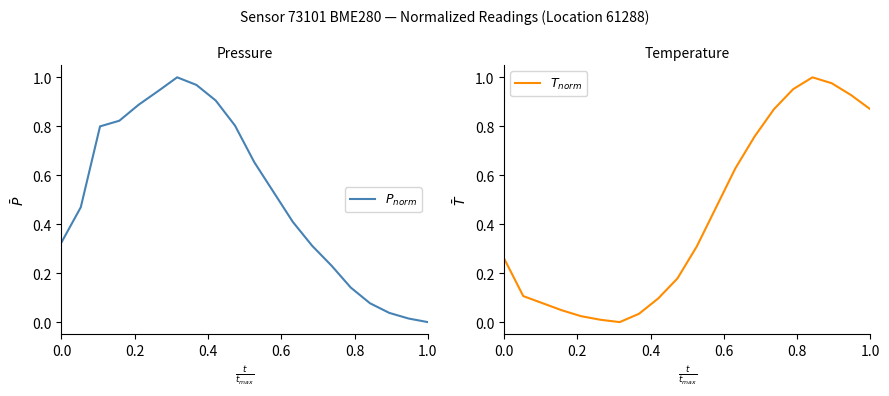

What is the average value of the $T_{norm}$ series?

0.4